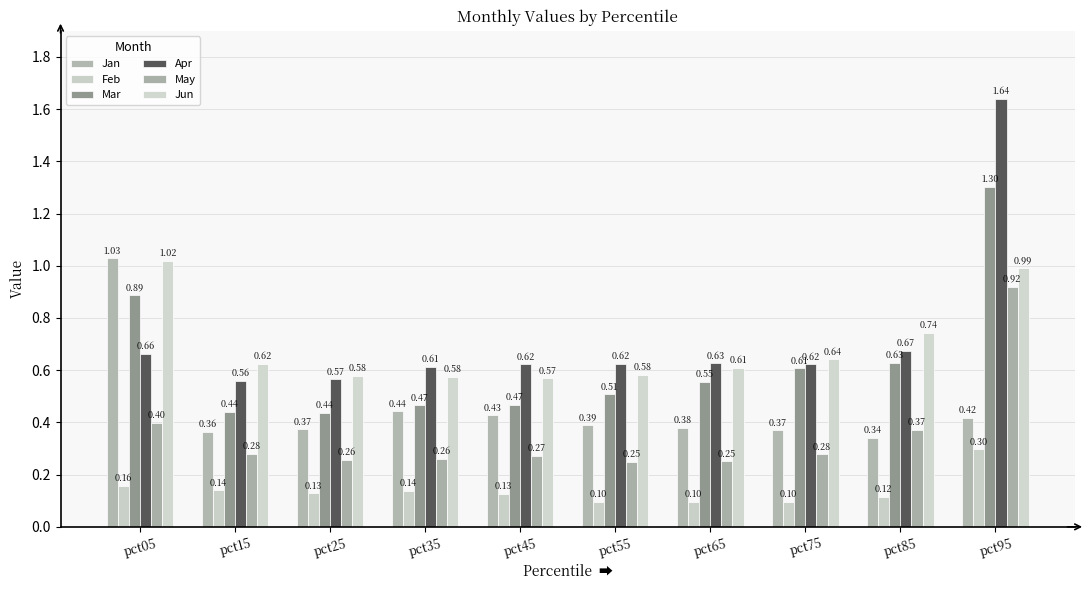

True or false: Apr has a value of 0.2 at pct15.

False